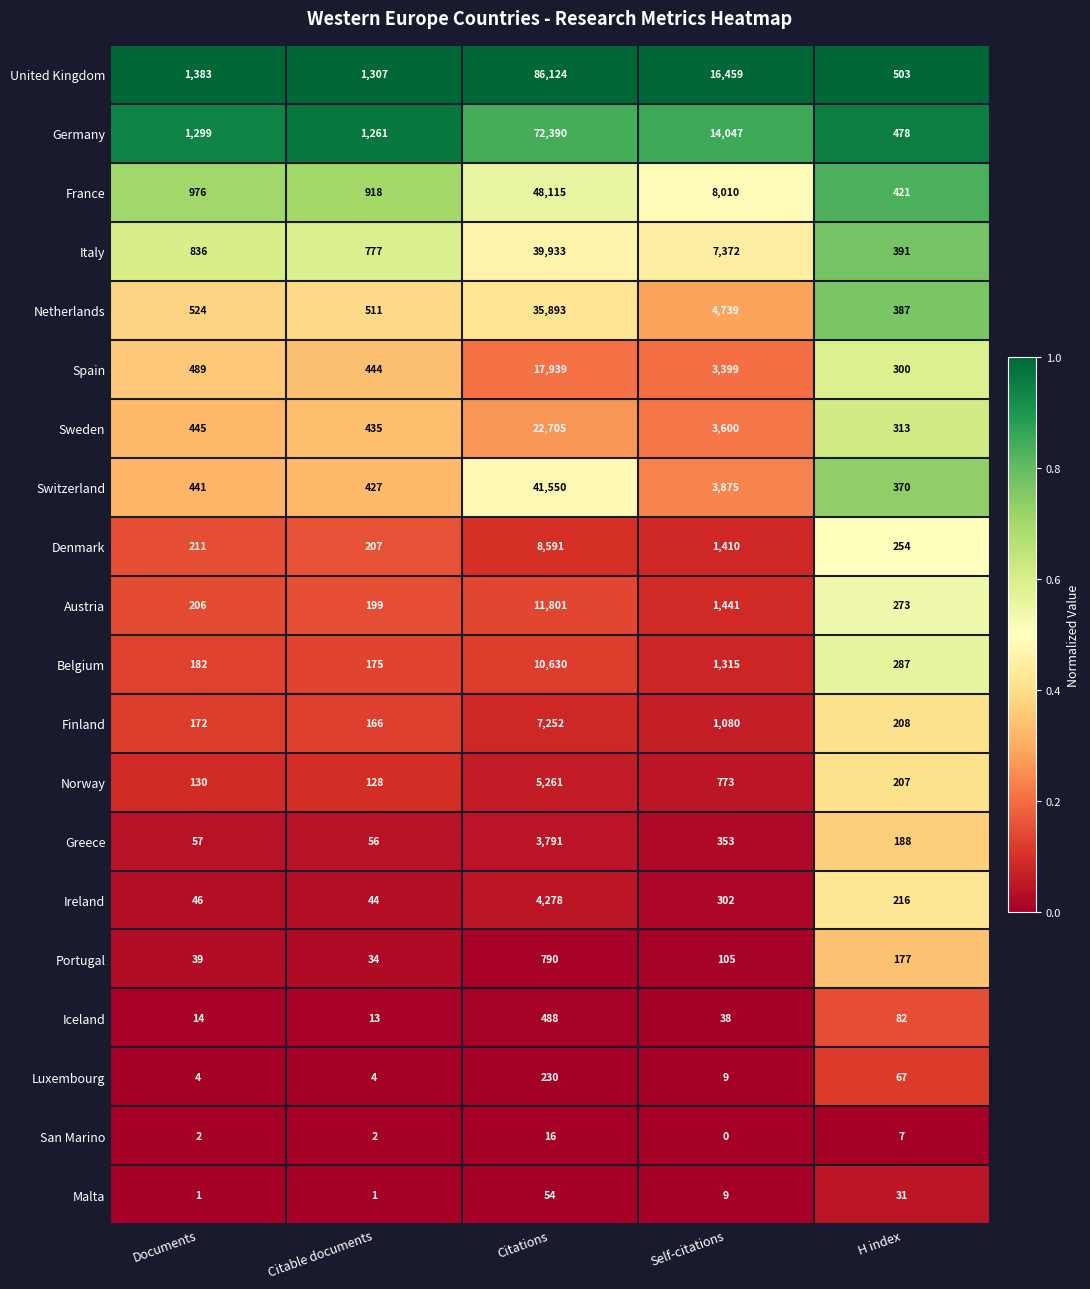

What is the difference between the highest and lowest values at Citable documents?

1306